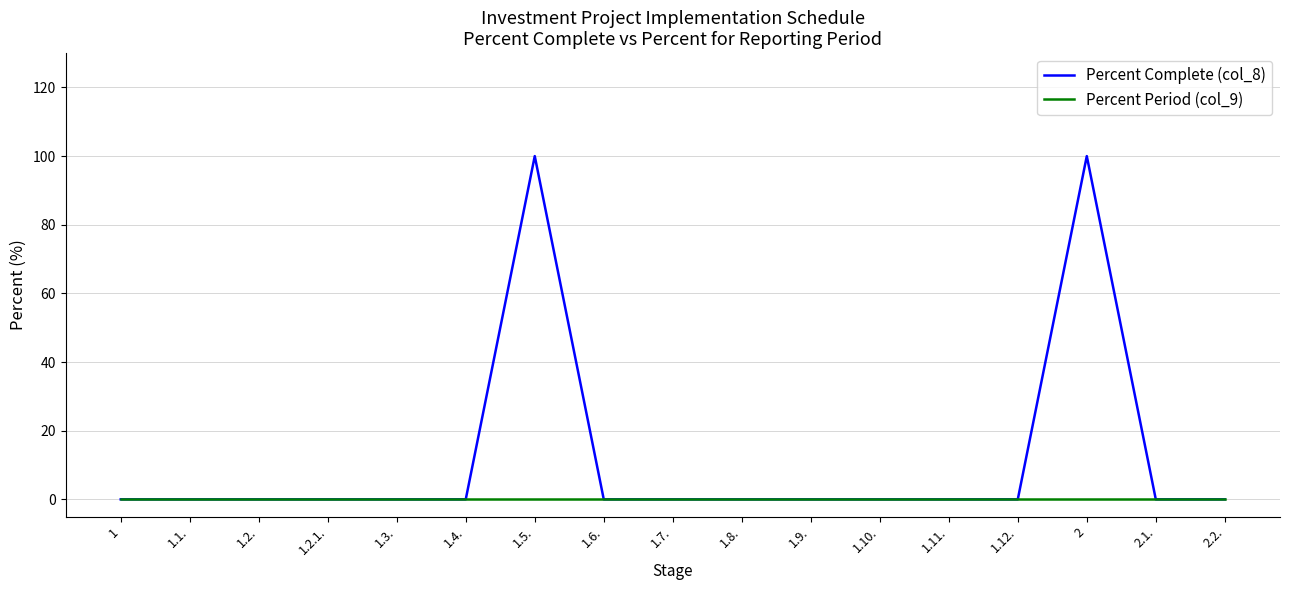

What is the maximum value shown in the chart?

100